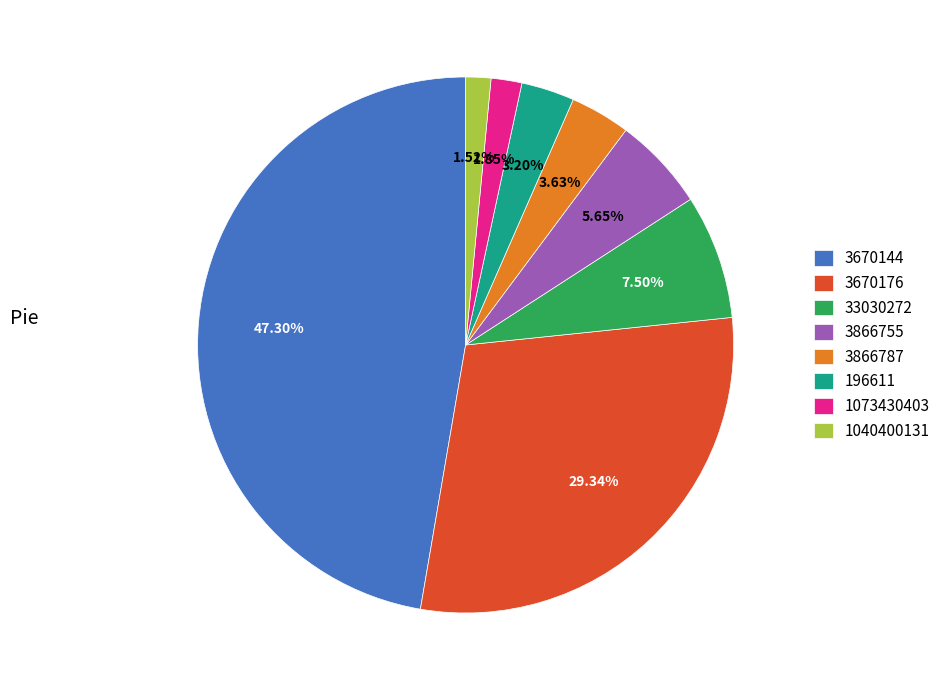

The 196611 slice represents 3% of the pie. True or false?

True